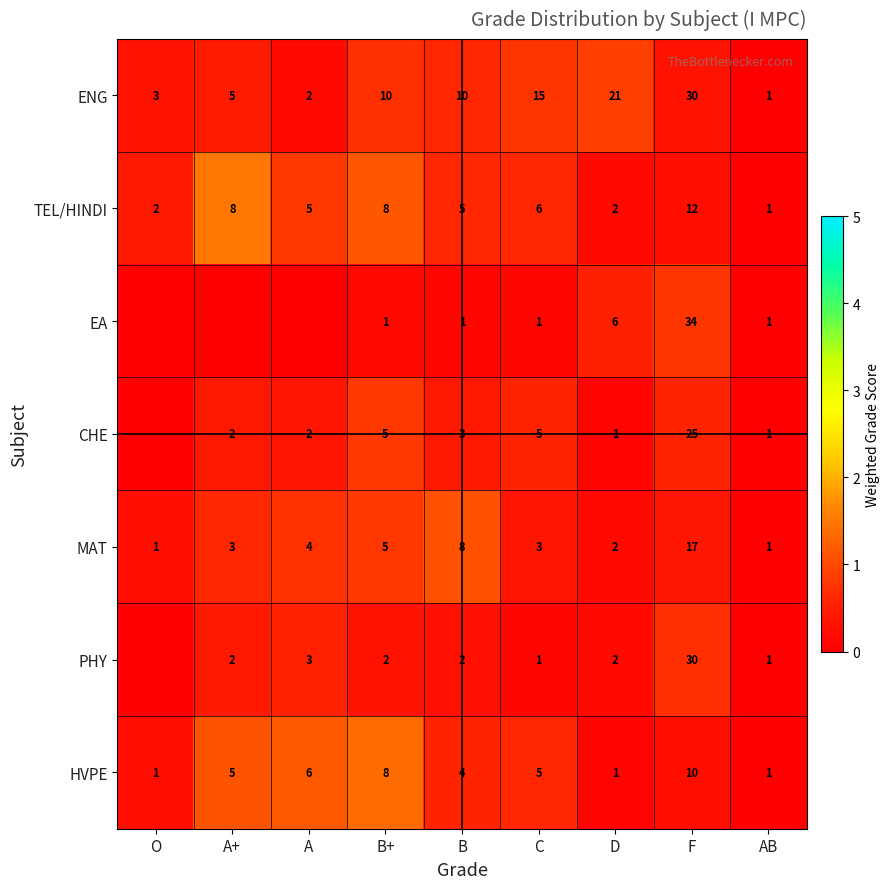

What is the difference between the highest and lowest values at B+?

9